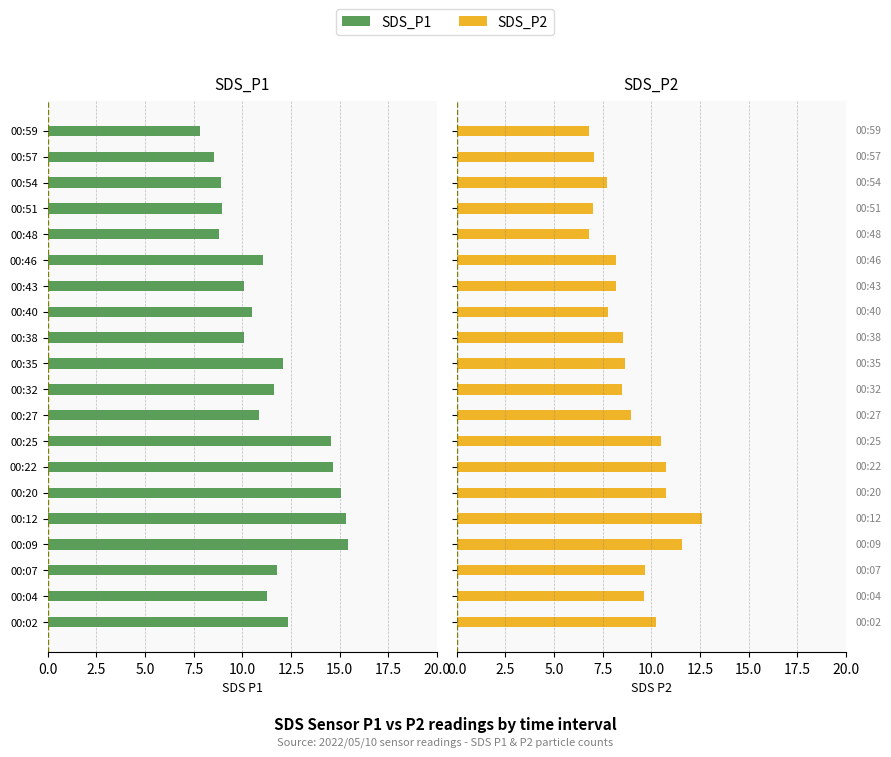

Are the bars horizontal?

Yes